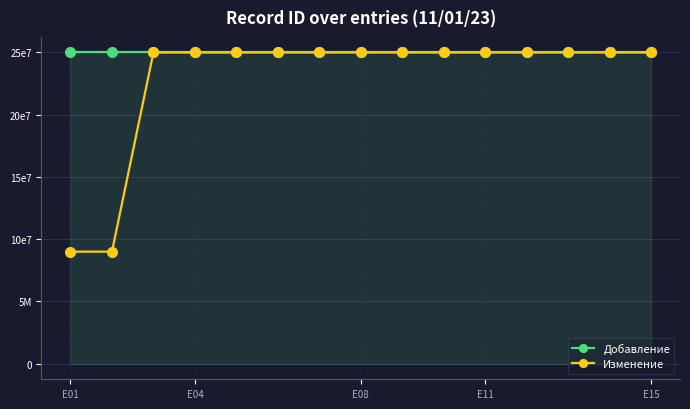

True or false: Изменение and Добавление intersect in this chart.

False